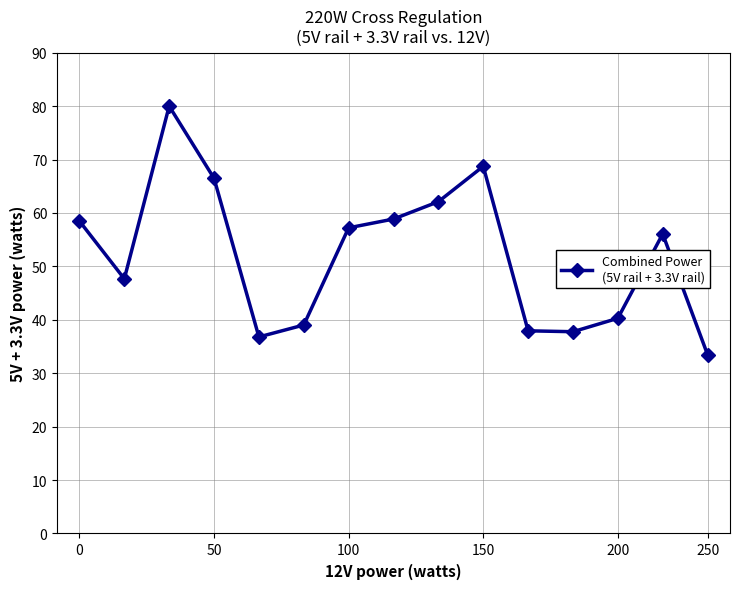

What is the sum of all values?

780.9